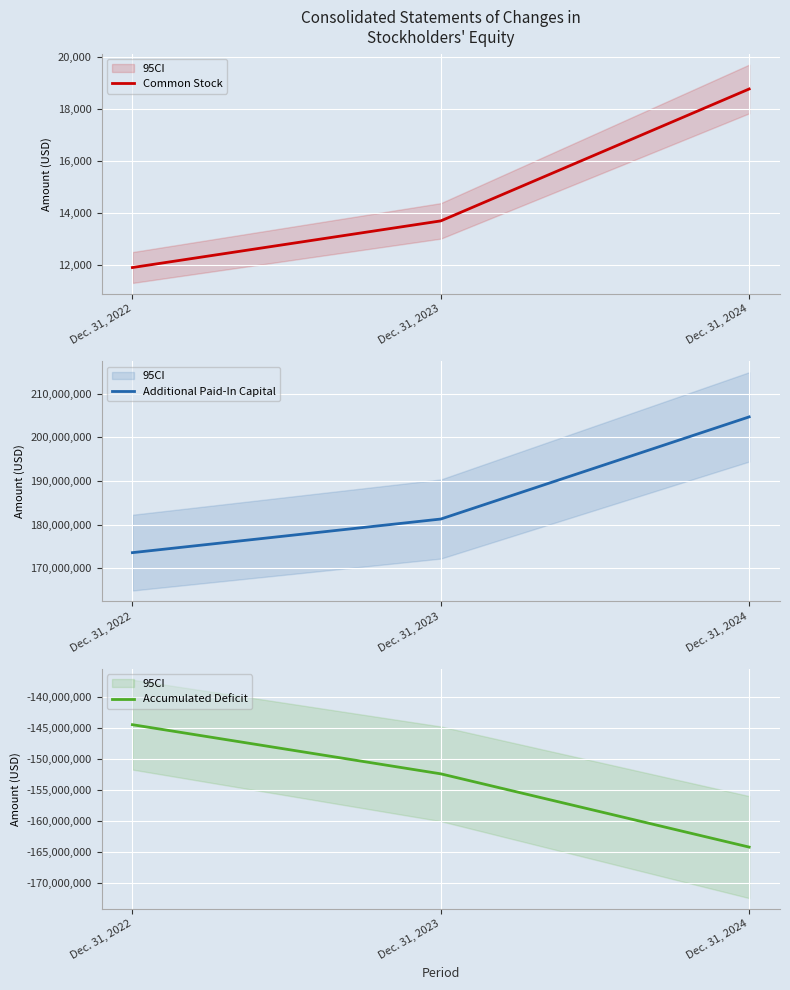

At which label does Accumulated Deficit reach its minimum?

Dec. 31, 2024